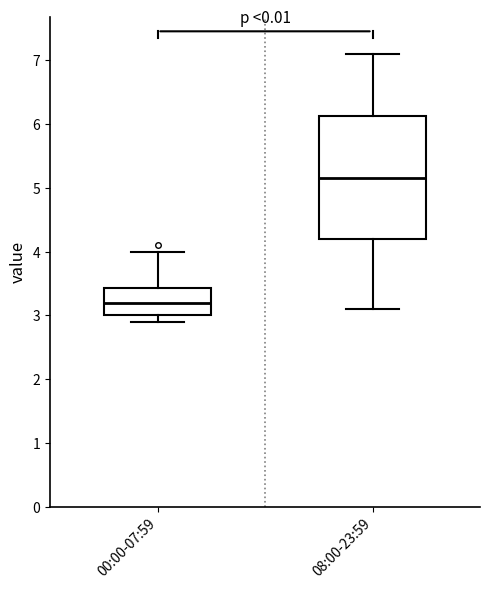

Which box is the tallest, from its lower edge to its upper edge?

08:00-23:59